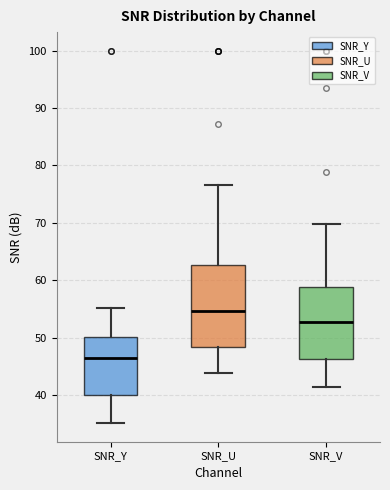

Which box has the lowest median line?

SNR_Y